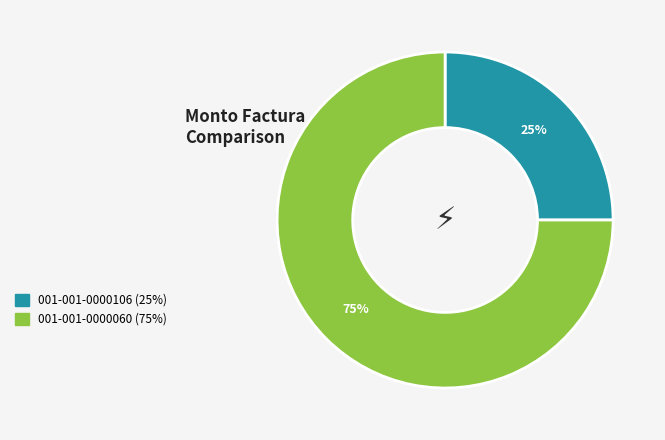

Is it true that 001-001-0000106 is 25% of the pie?

True